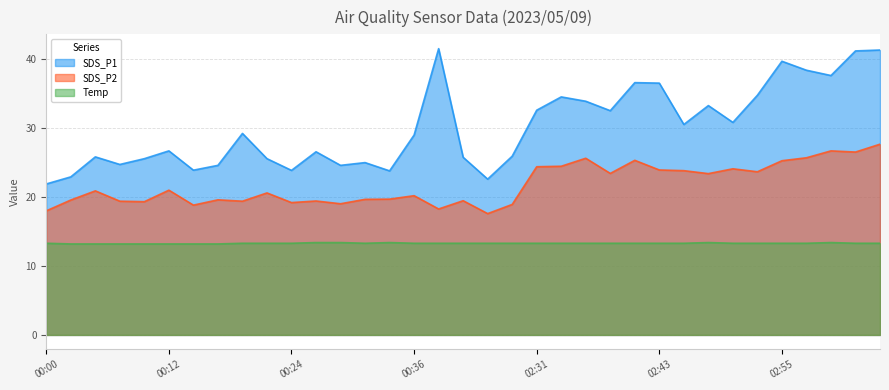

At which label is SDS_P1 closest to 31?

02:51